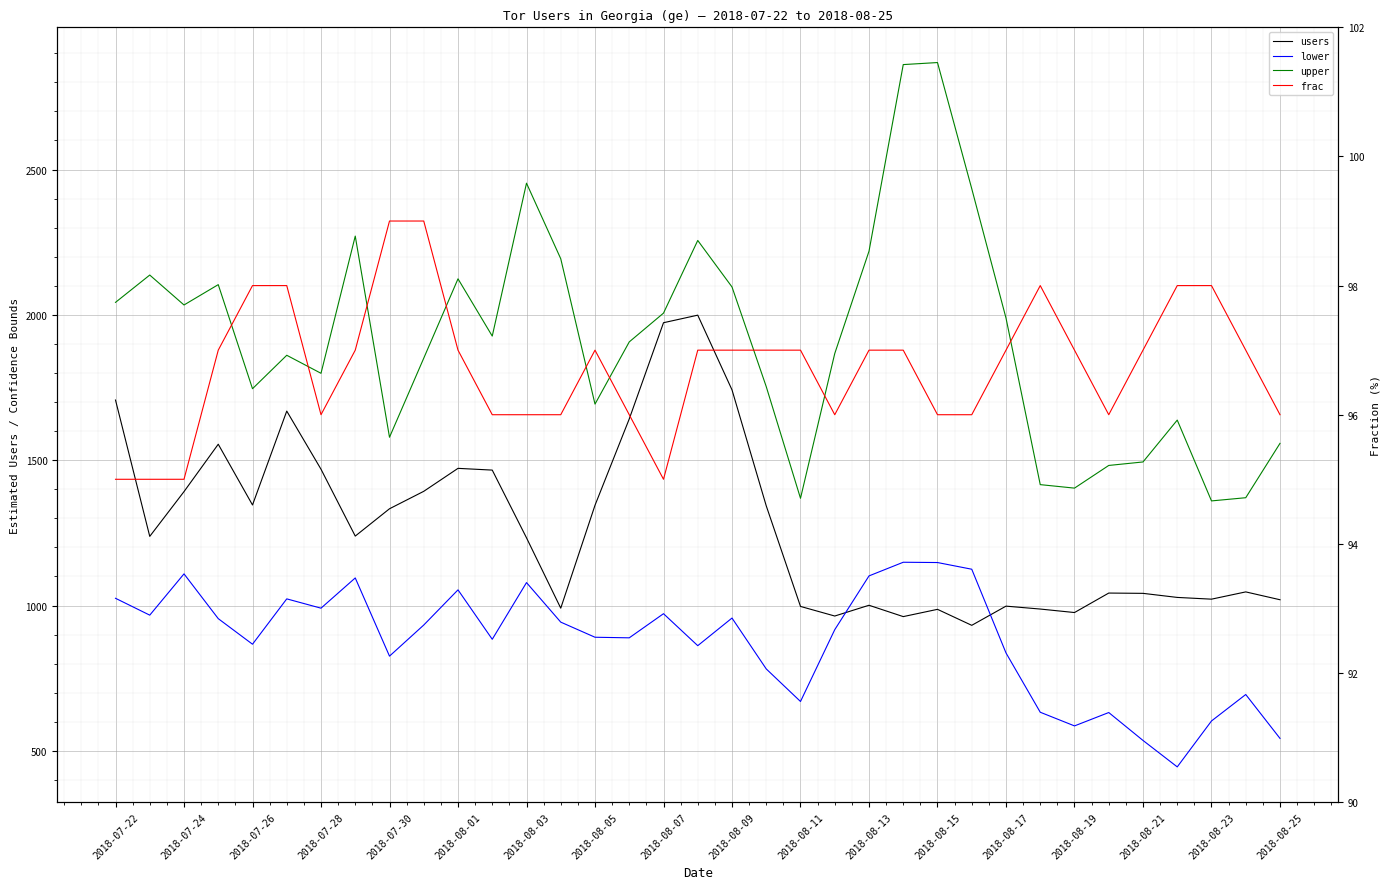

How many values in the users series are below 1238?

17